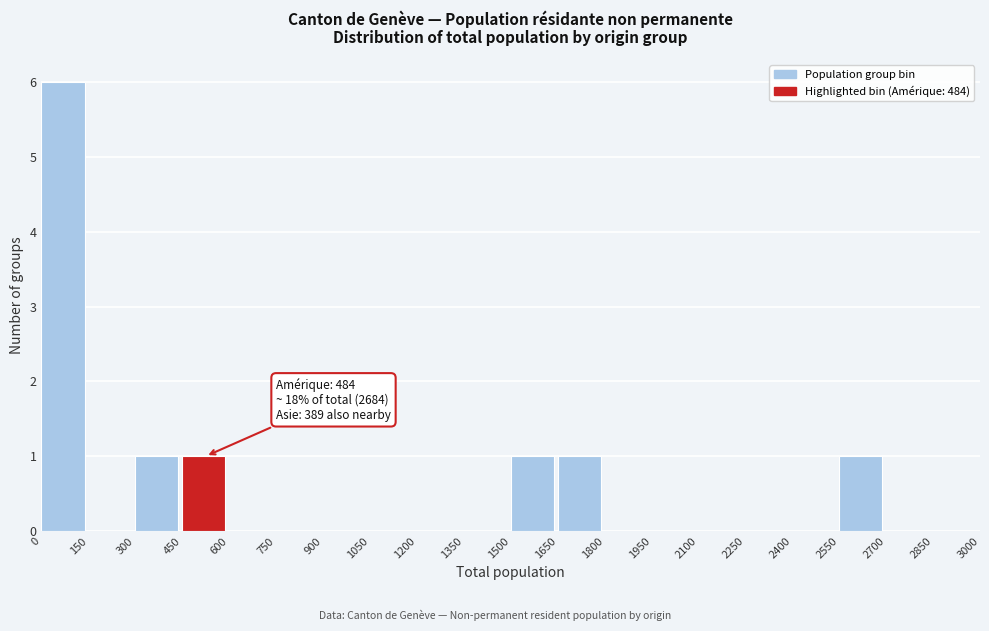

Over which range of the x-axis is the bar tallest?

0 to 150